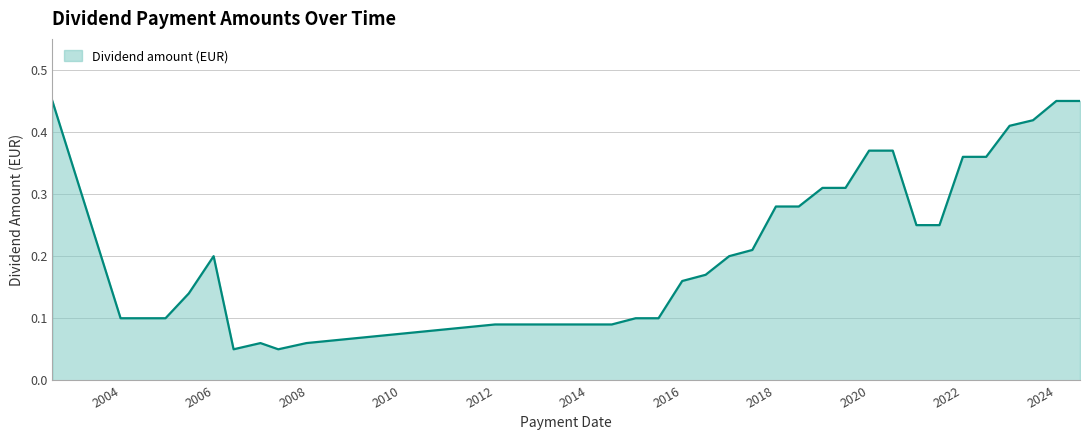

How many lines are shown in the chart?

1